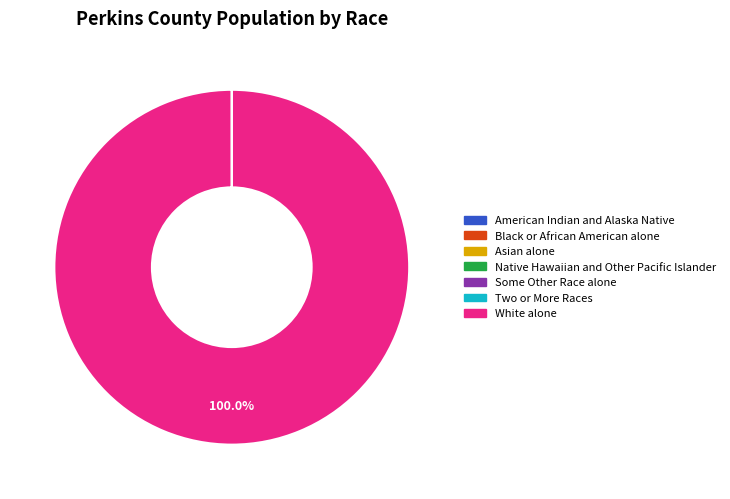

Which category has the biggest portion of the pie?

White alone